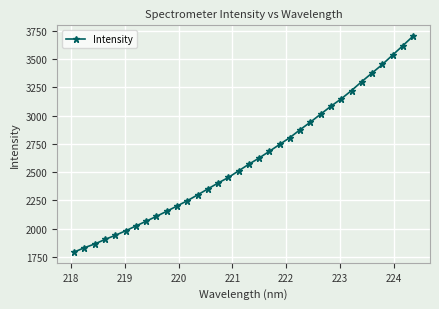

What is the difference between the maximum and second lowest values?

1872.6